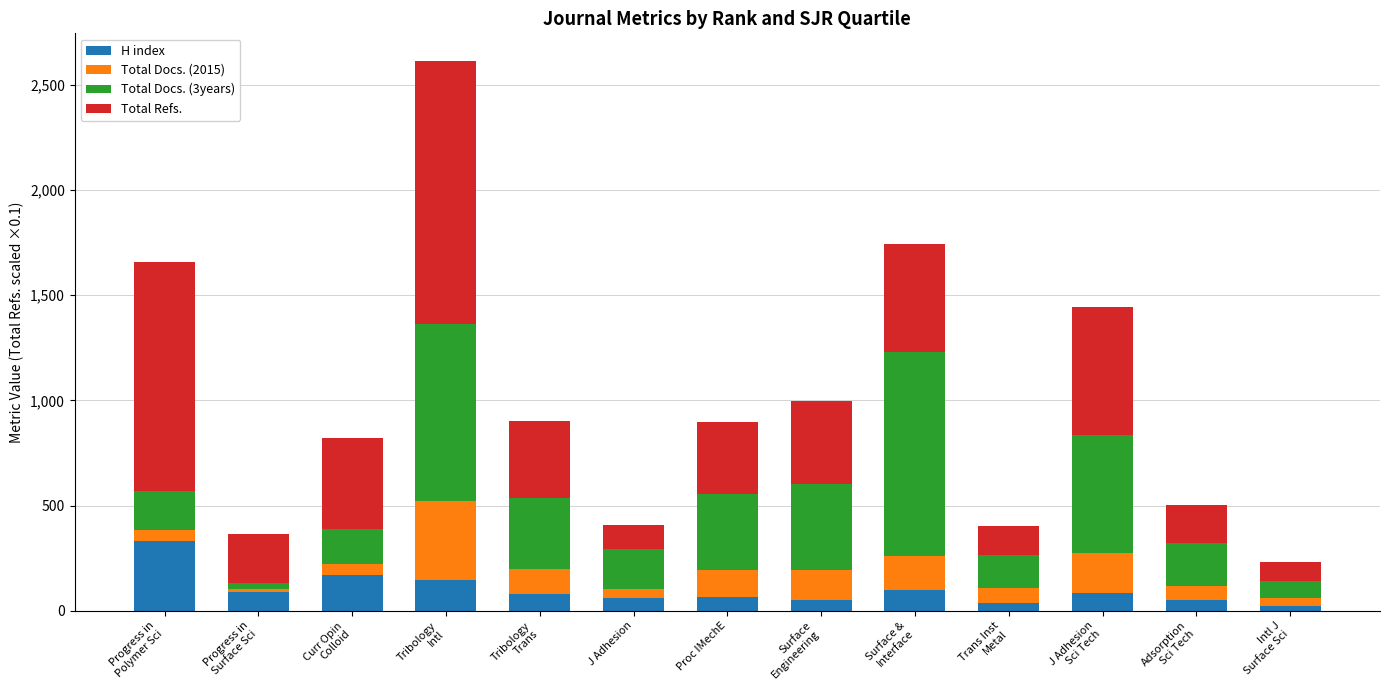

What is the difference between the second highest and minimum values in the H index series?

148.0